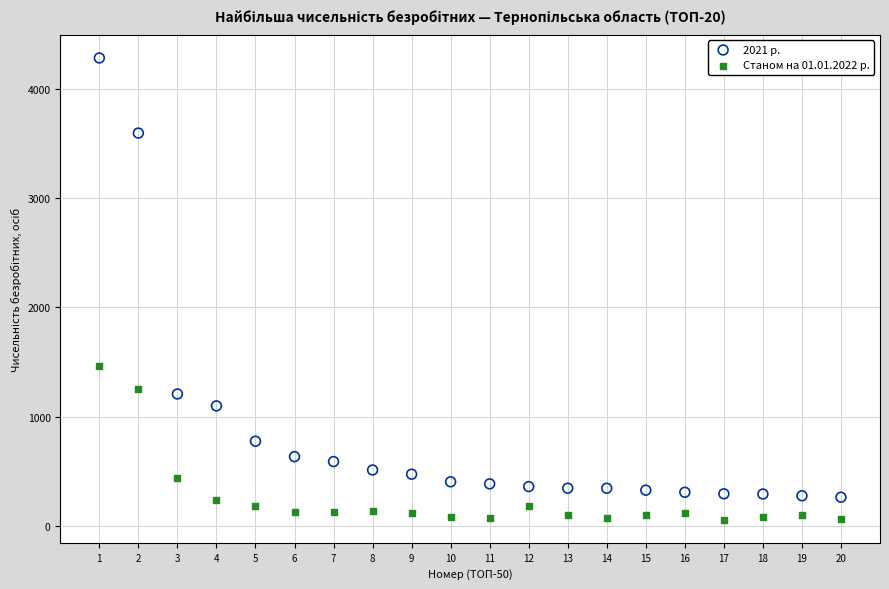

Across all data points, what is the range of Y values (max minus min)?

4223